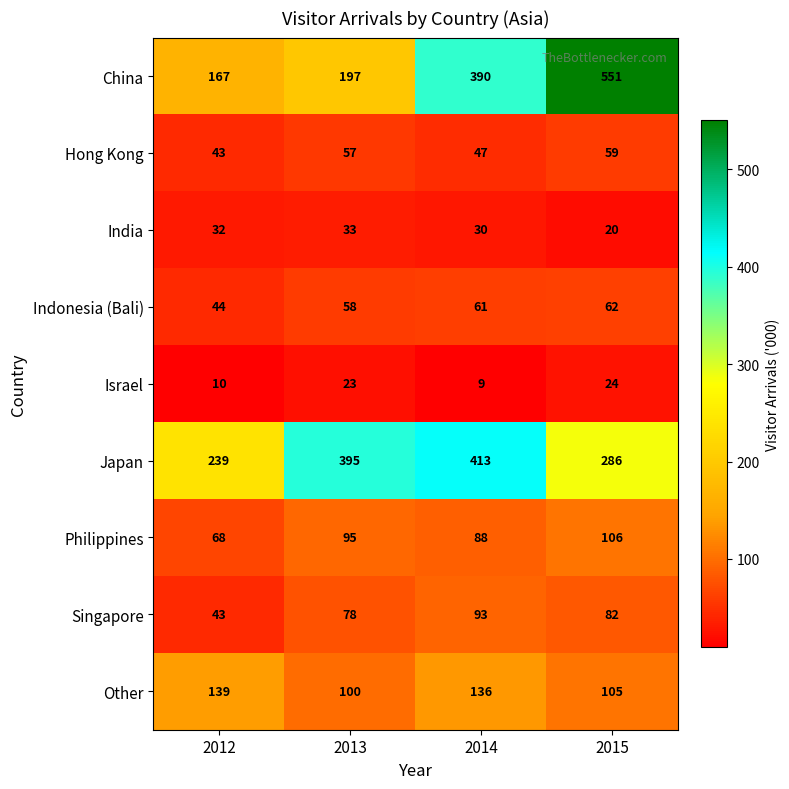

What is the sum of the Indonesia (Bali) values at 2014 and 2013?

119